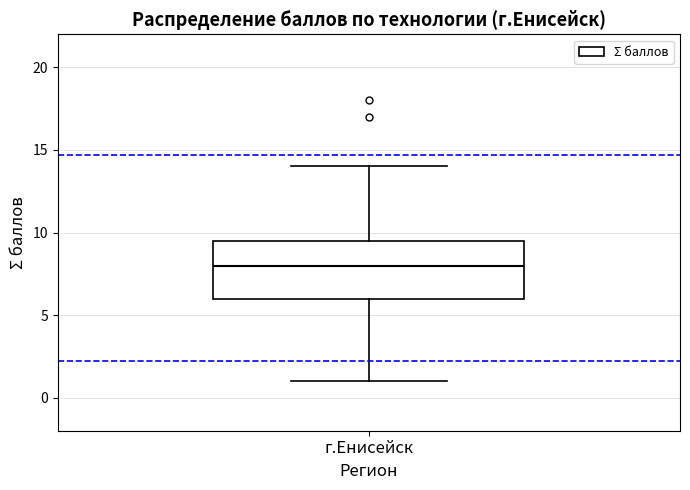

Where does the lower whisker of the box for г.Енисейск end on the y-axis? The values are not printed on the chart, so give them approximately, as read against the axis.

1.0